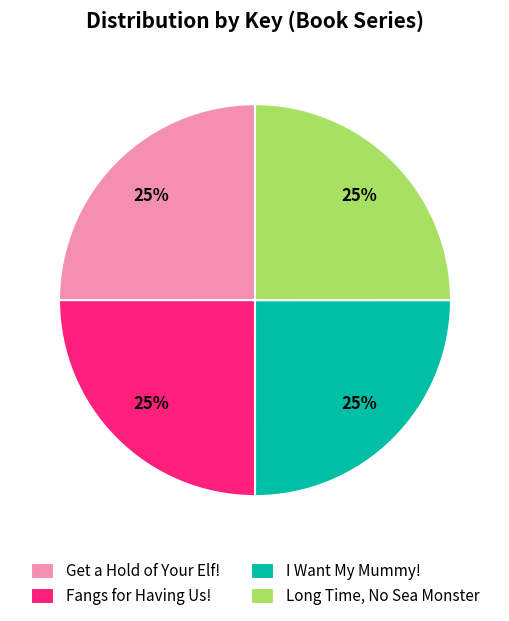

To the nearest percent, what portion does Long Time, No Sea Monster represent?

25%